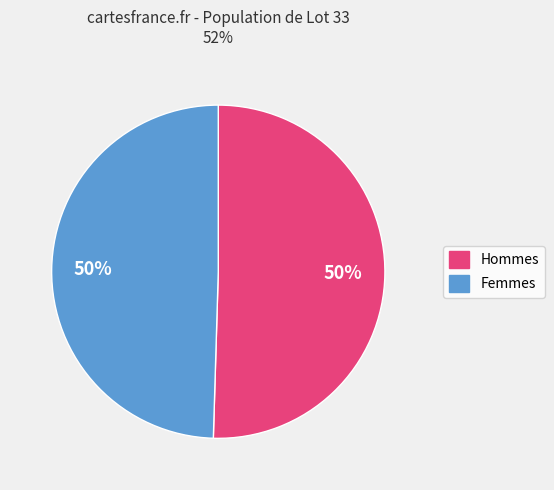

To the nearest percent, what is the average slice percentage?

50%